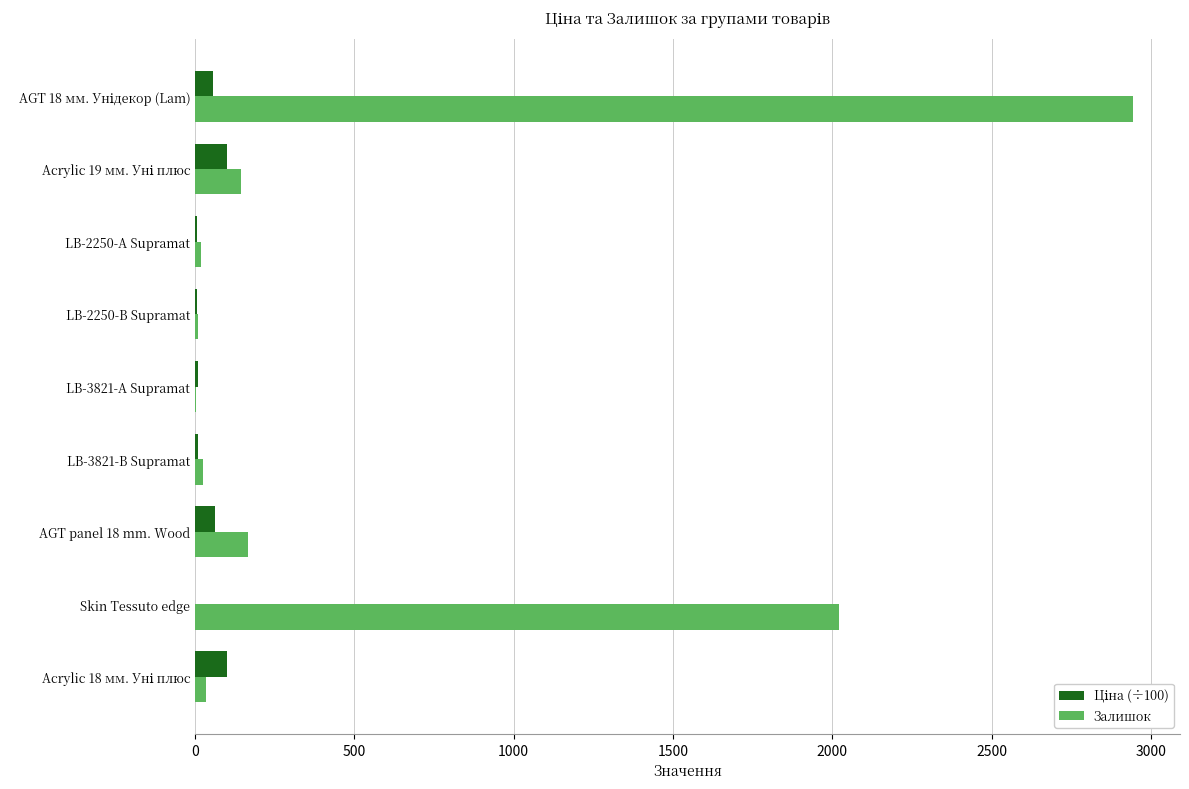

What is the sum of all Залишок values?

5361.0